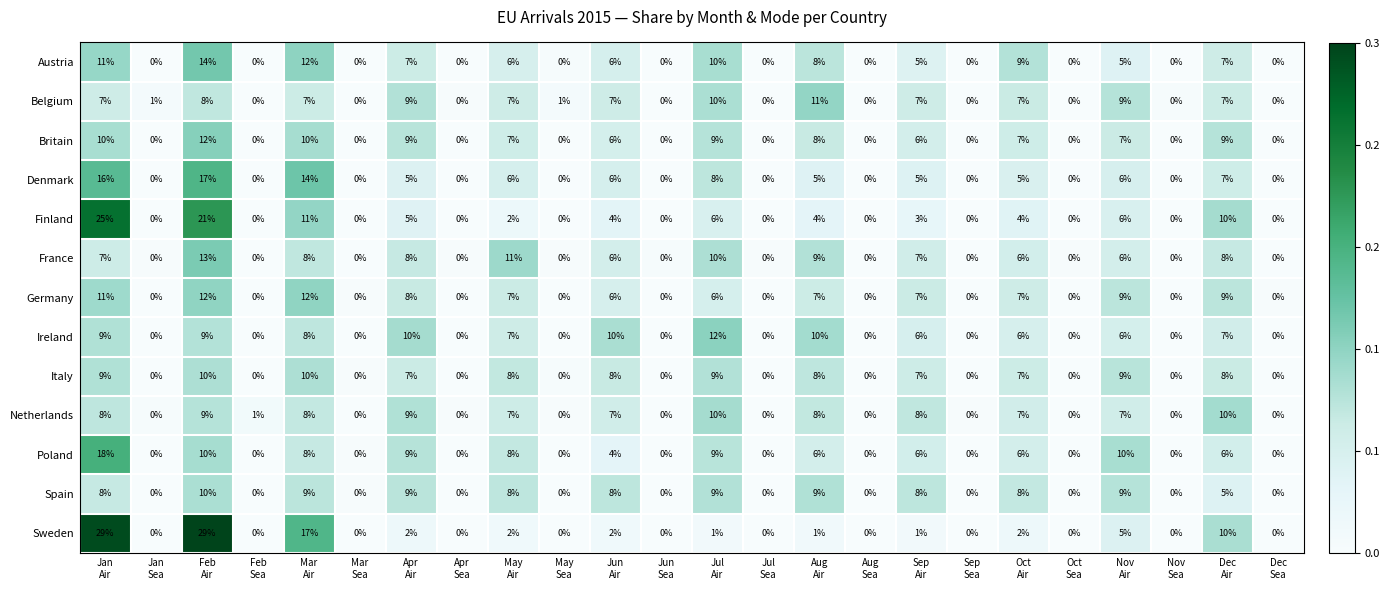

What is the maximum value shown in the chart?

29